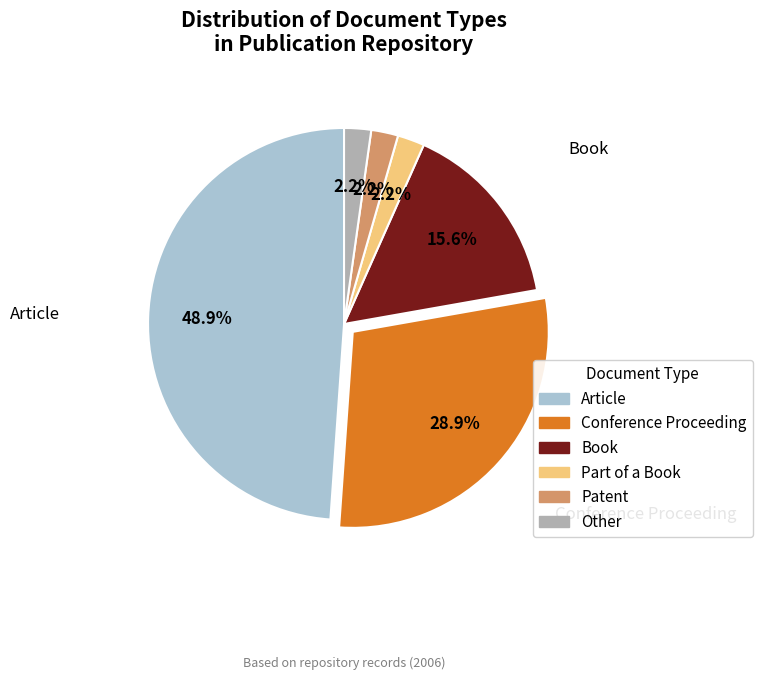

Is there any slice that represents more than half of the pie?

No